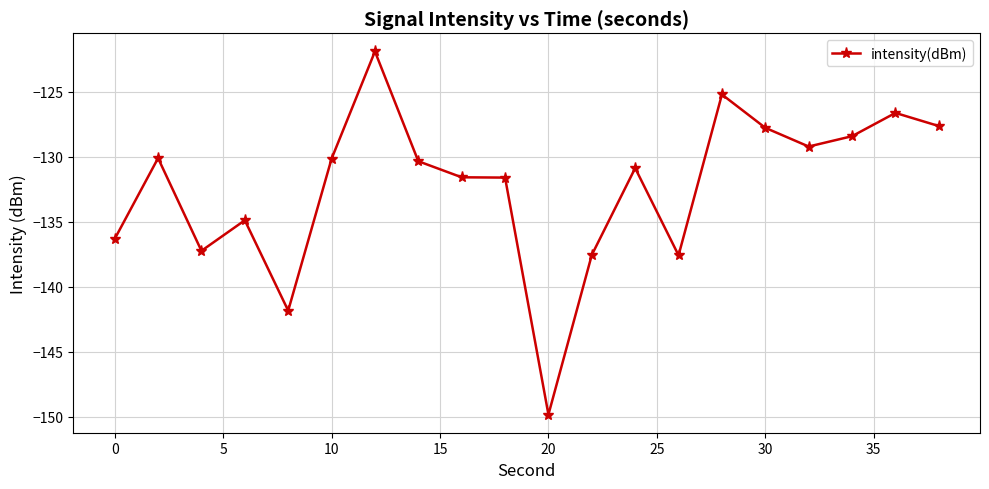

True or false: the data has more than 1 interior local peaks.

True